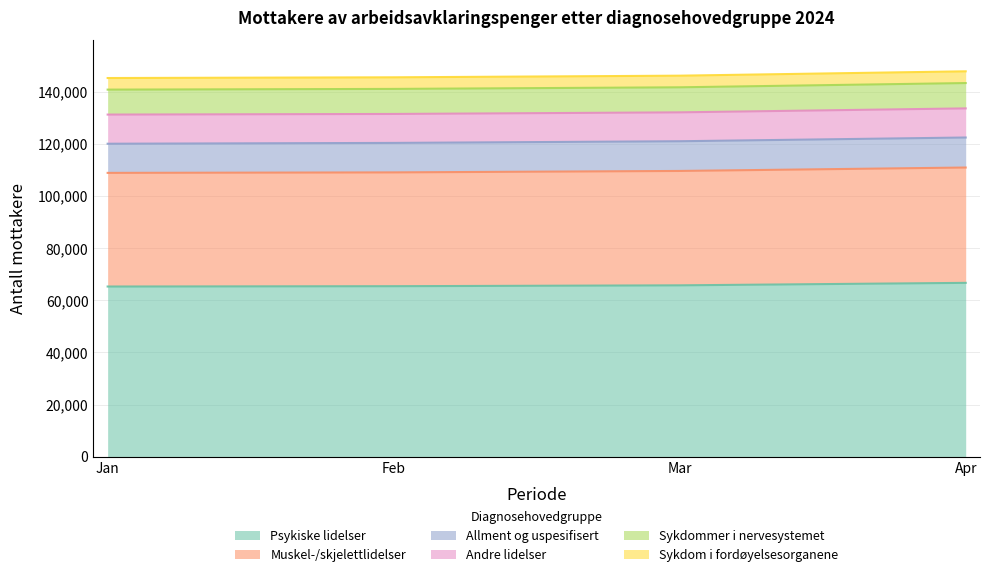

The value of Psykiske lidelser at Apr is 16303. True or false?

False